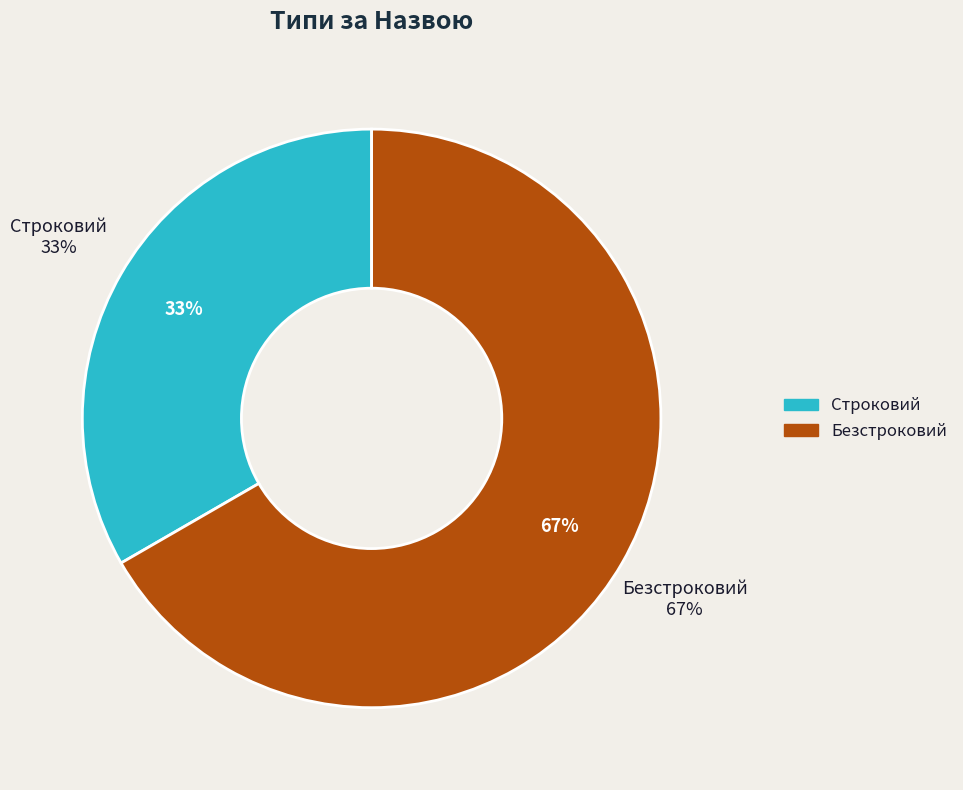

To the nearest percent, what is the average slice percentage?

50%